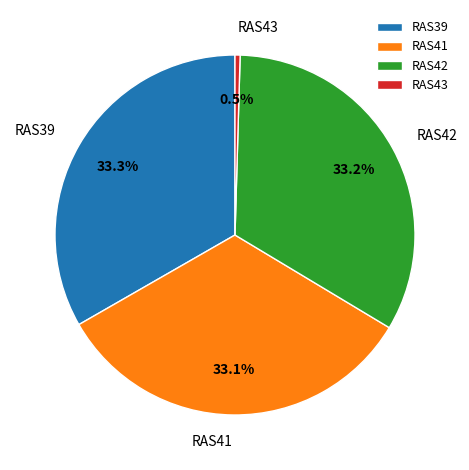

Approximately how many times larger is the value at RAS41 compared to RAS42?

1.0